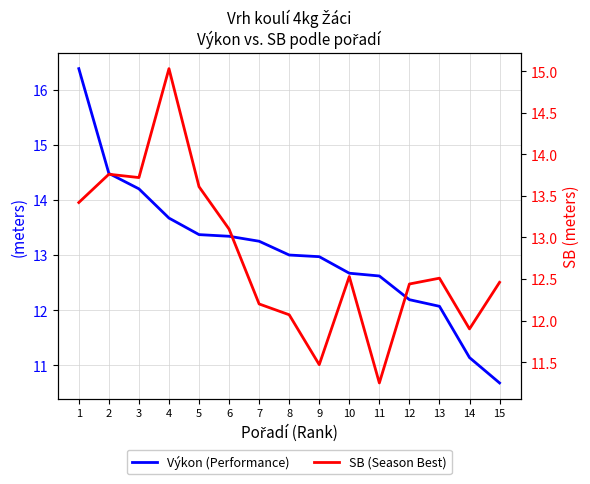

At which label does Výkon (Performance) reach its peak?

1